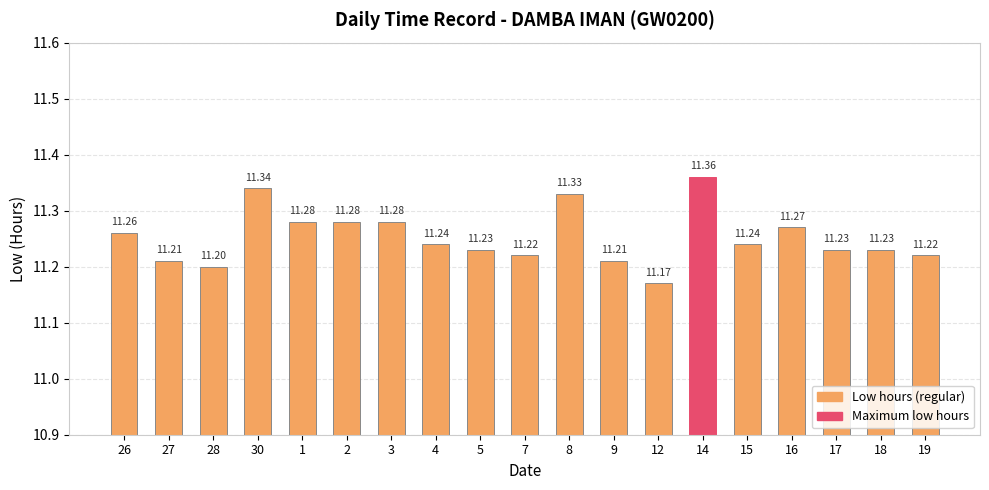

What is the difference between the second highest and second lowest values?

0.1